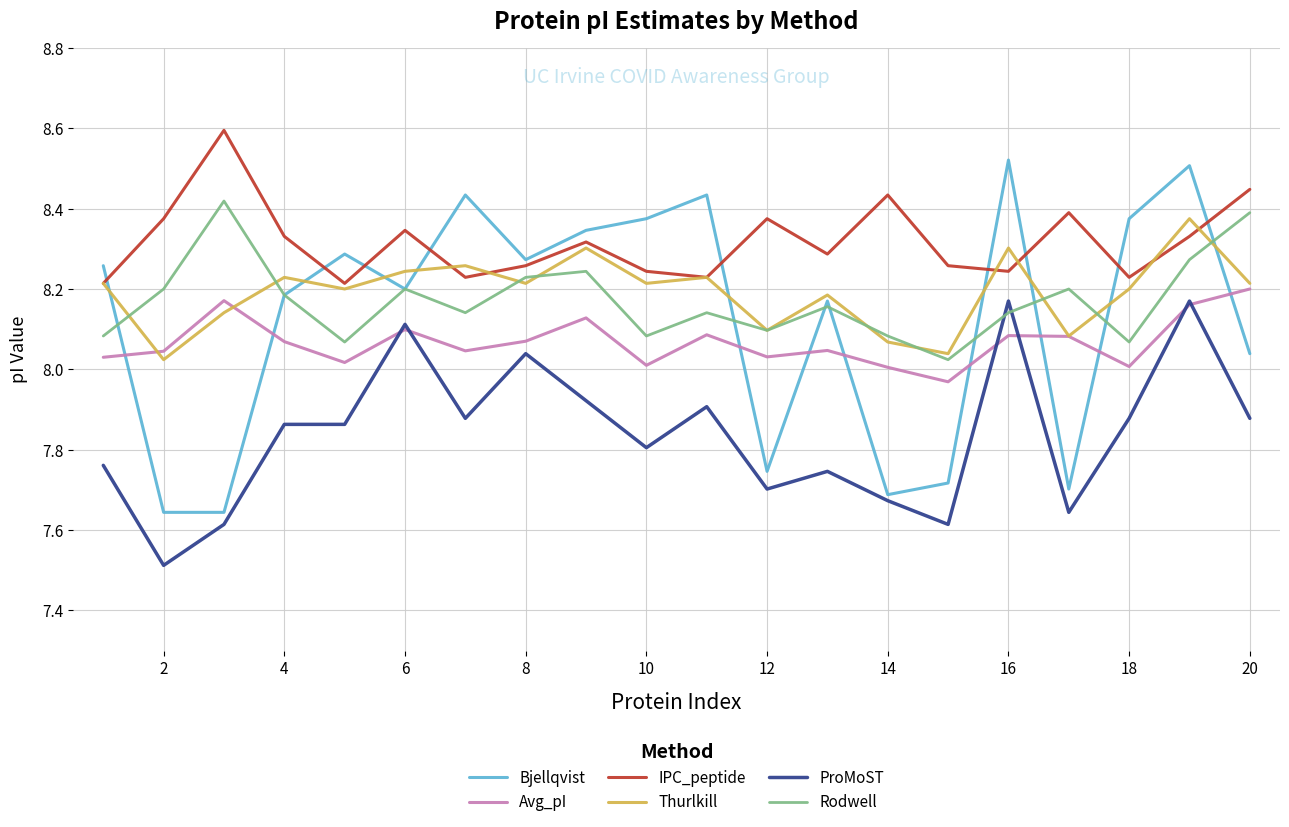

True or false: Bjellqvist has more than 1 interior local peaks.

True